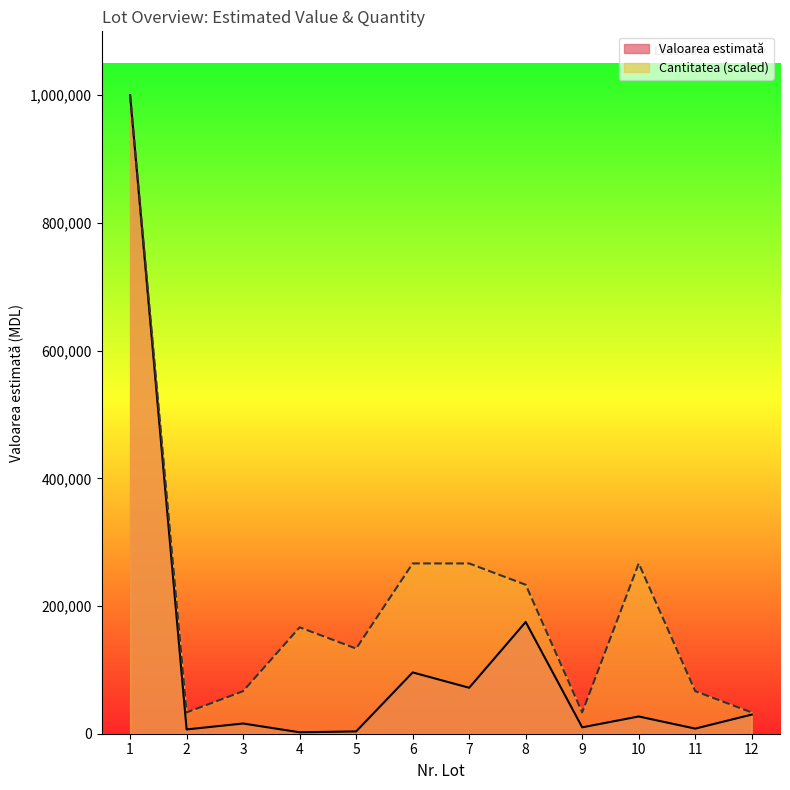

True or false: Cantitatea and Valoarea estimată intersect in this chart.

False